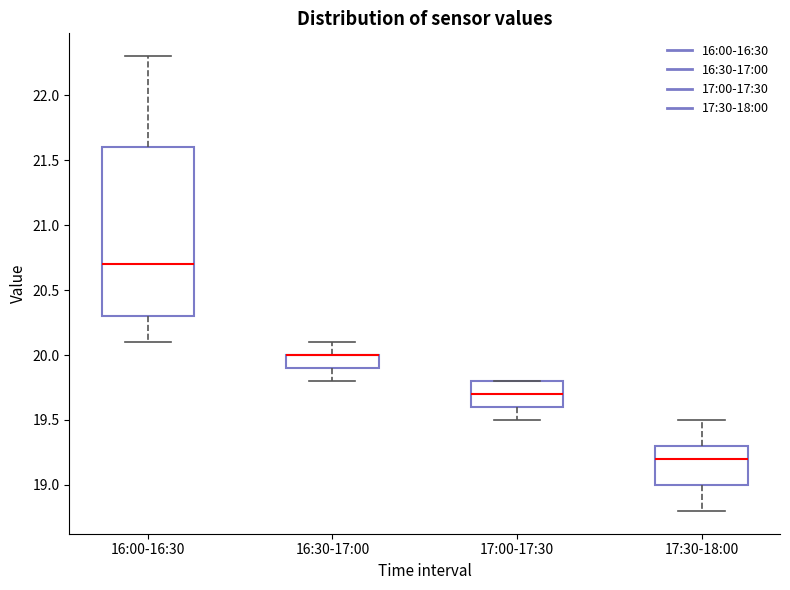

Where does the lower whisker of the box for 17:00-17:30 end on the y-axis? The values are not printed on the chart, so give them approximately, as read against the axis.

19.5